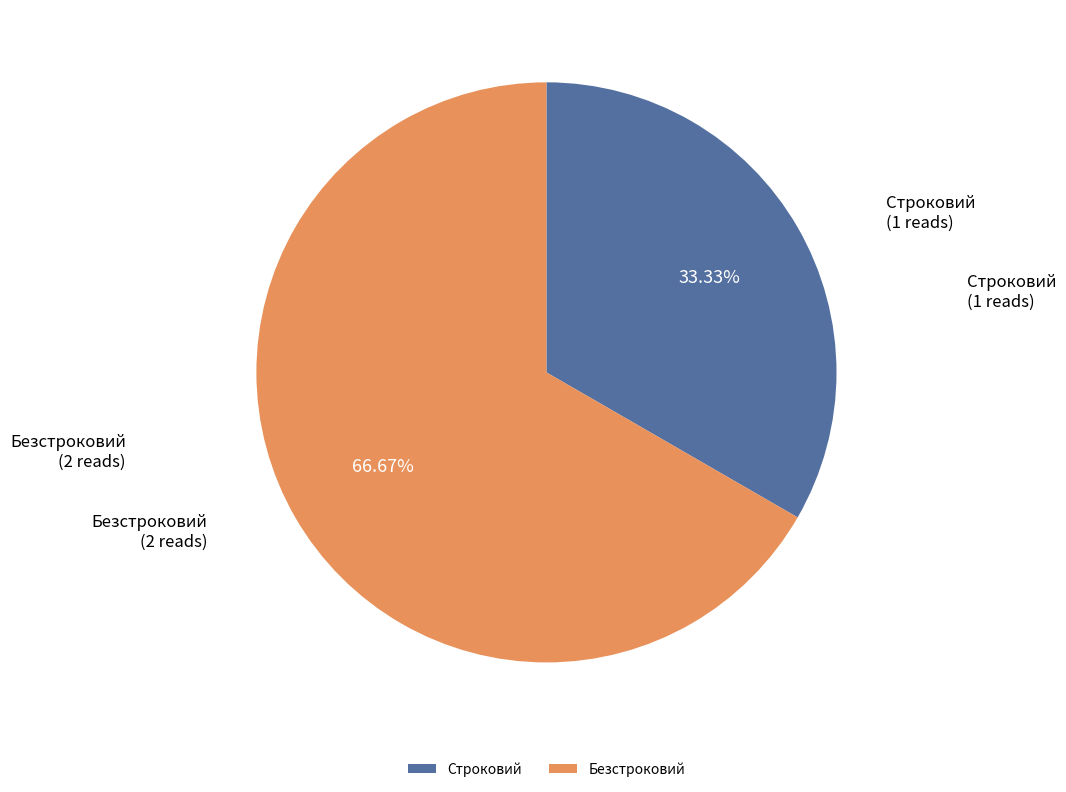

To the nearest percent, what is the difference between the largest and smallest slice percentages?

33%